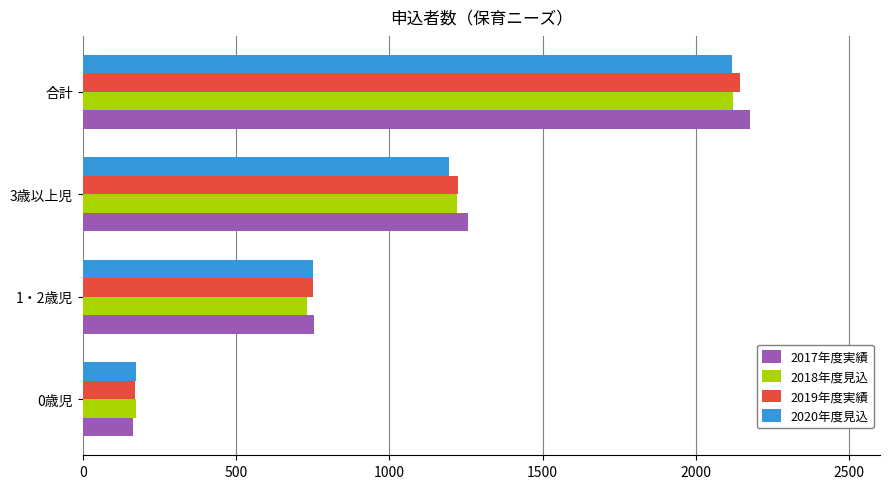

Where is 2018年度見込 nearest to the value 1146?

3歳以上児